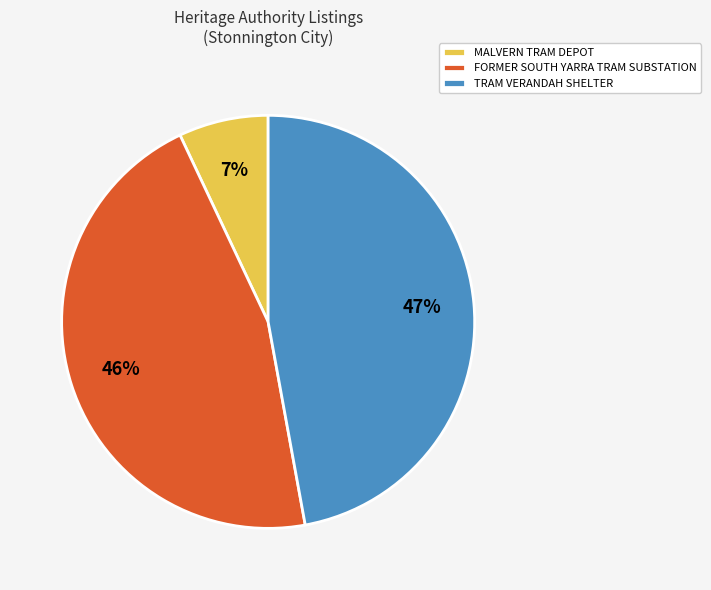

How many segments does this pie chart have?

3